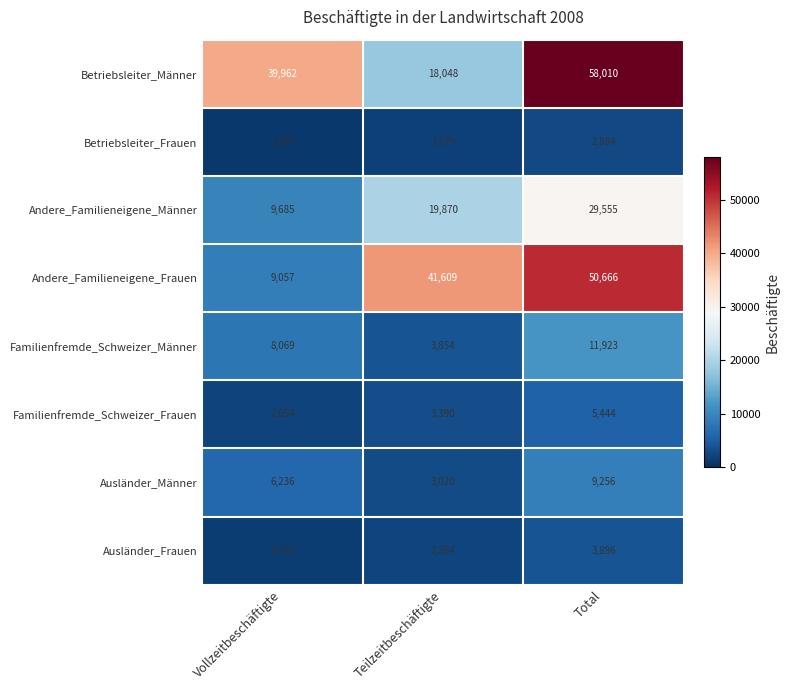

What is the sum of the Andere_Familieneigene_Männer values at Total and Vollzeitbeschäftigte?

39240